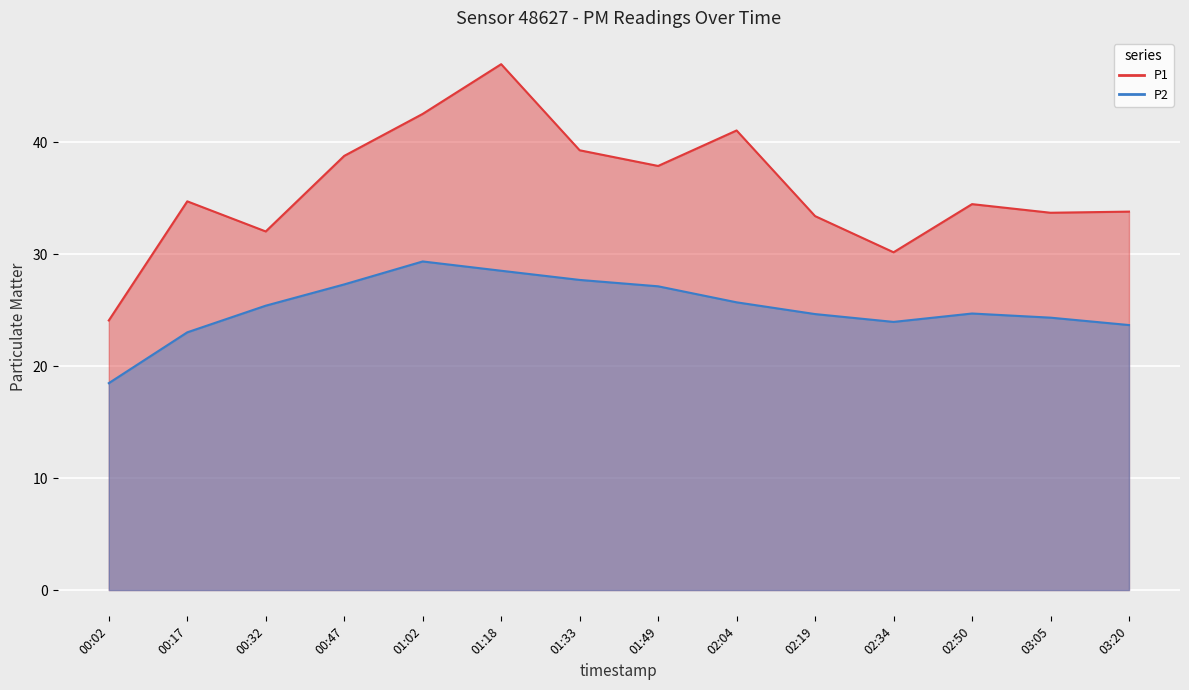

At which label does P2 reach its peak?

01:02